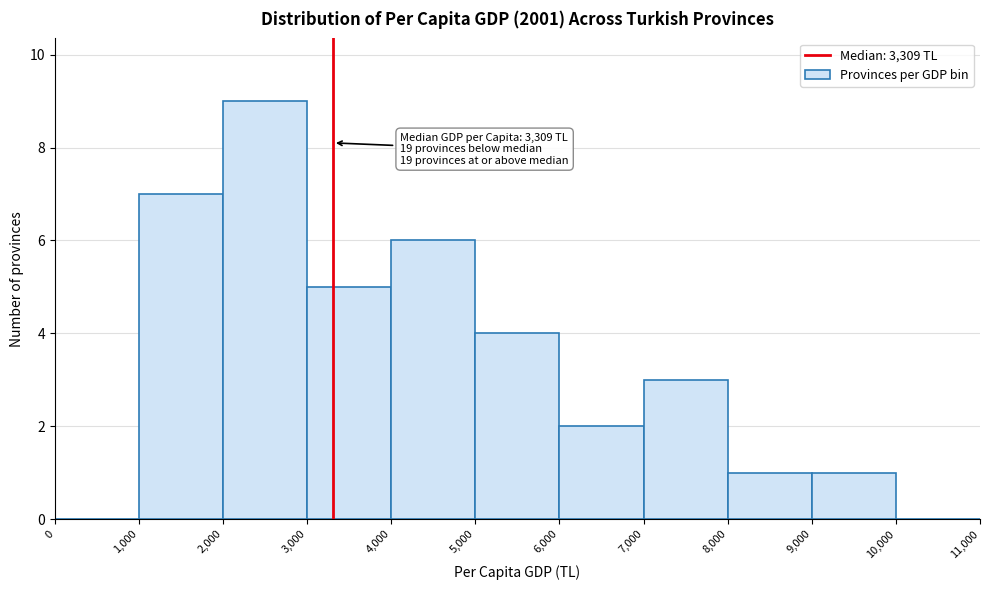

Over which range of the x-axis is the bar tallest?

2,000 to 3,000